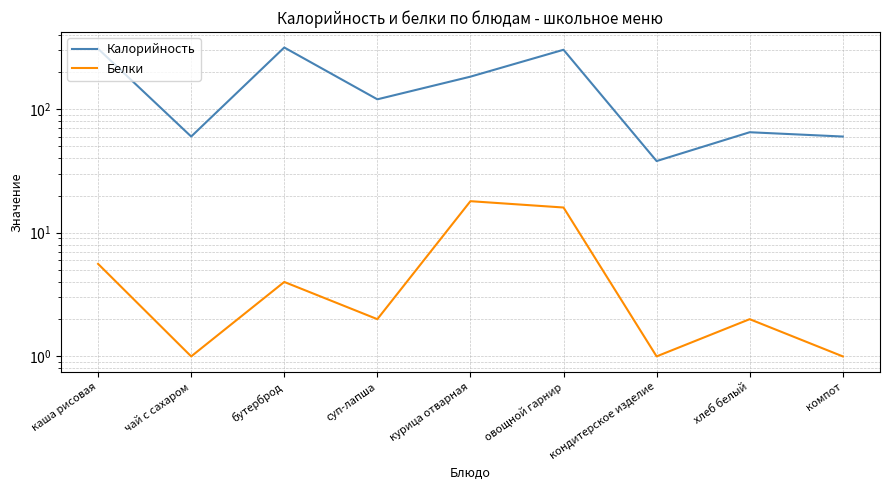

What value does the Калорийность series have at бутерброд?

315.0